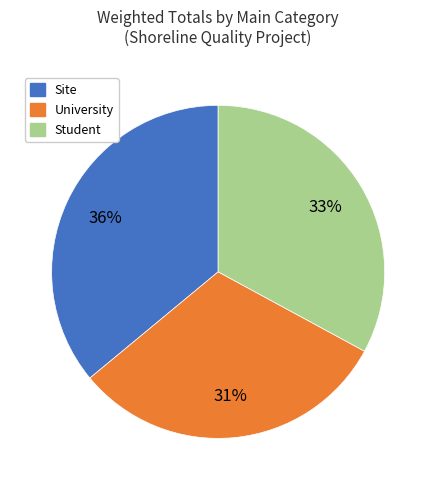

To the nearest percent, what is the difference between the largest and smallest slice percentages?

5%